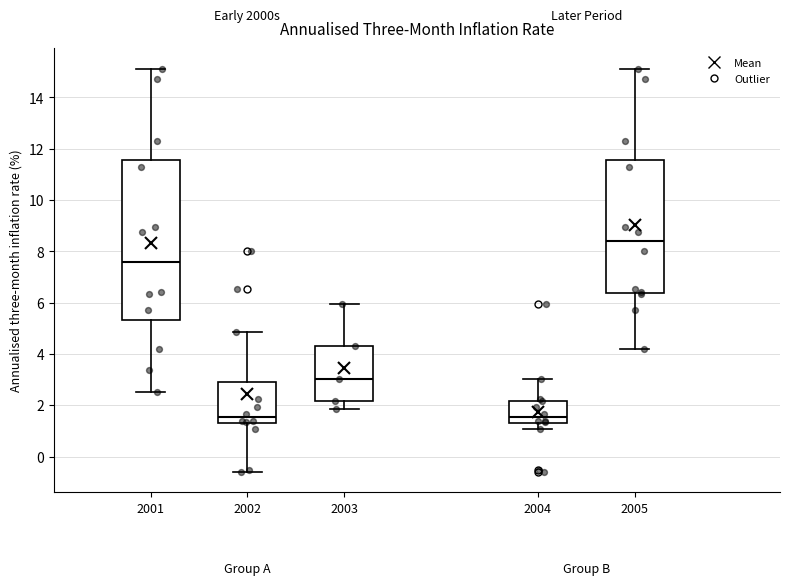

Reading left to right, read every box against the y-axis: the position of its median line, the range the box covers, and the ends of its whiskers. The values are not printed on the chart, so give them approximately, as read against the axis.

2001: median 7.6, box 5.4 to 11.6, whiskers 2.6 to 15.2
2002: median 1.6, box 1.2 to 3.0, whiskers -0.6 to 4.8
2003: median 3.0, box 2.2 to 4.4, whiskers 1.8 to 6.0
2004: median 1.6, box 1.2 to 2.2, whiskers 1.0 to 3.0
2005: median 8.4, box 6.4 to 11.6, whiskers 4.2 to 15.2